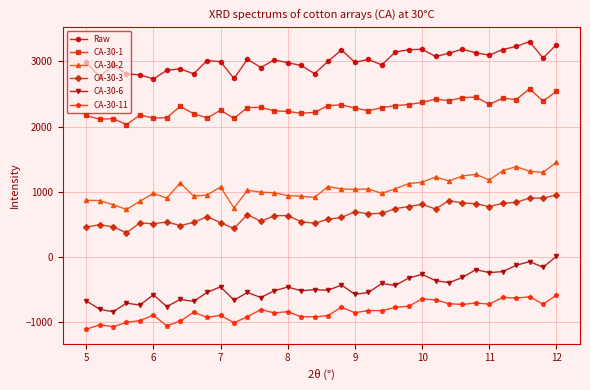

How many data points in Raw are above 3010?

18